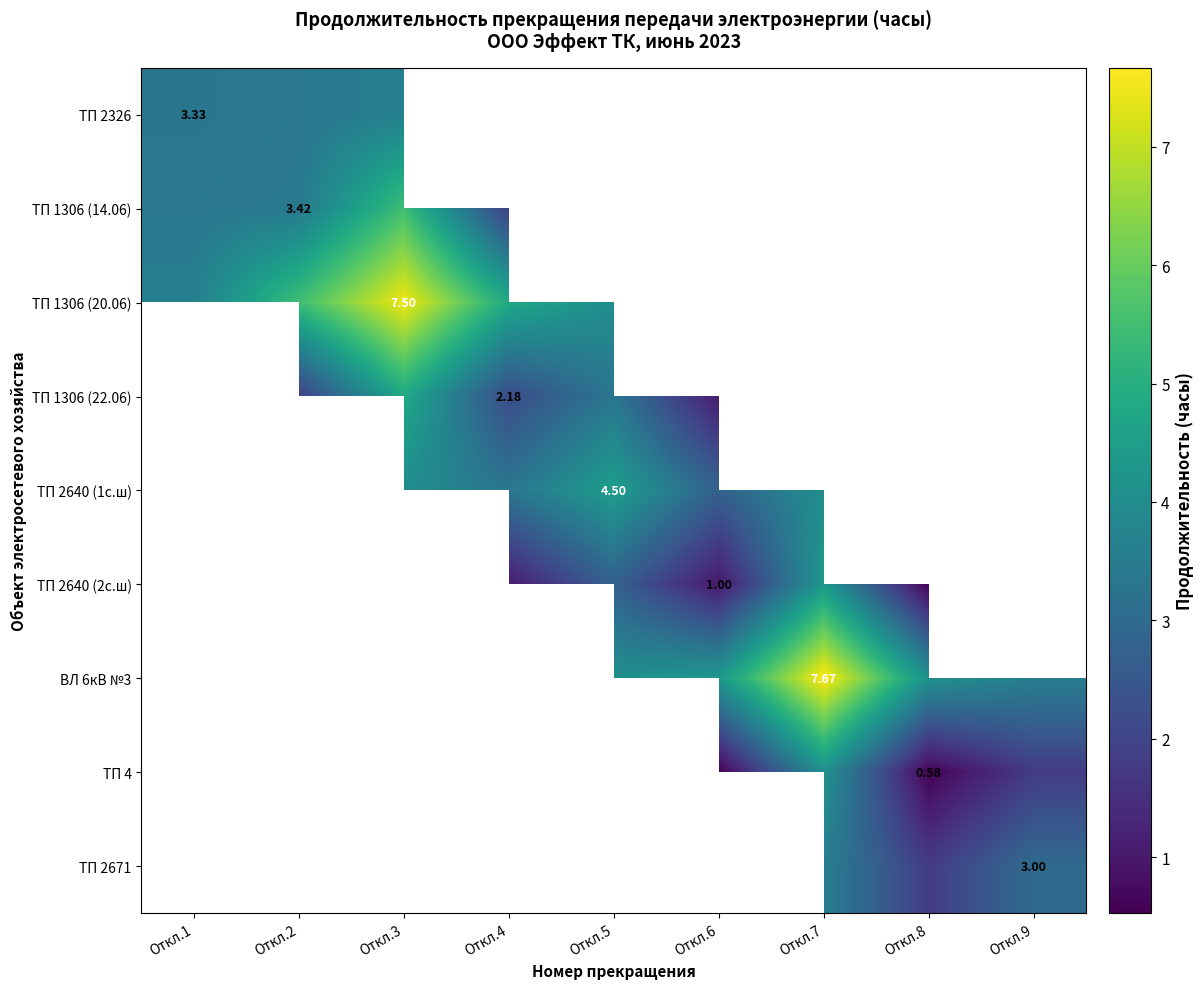

How many series are shown in this chart?

9